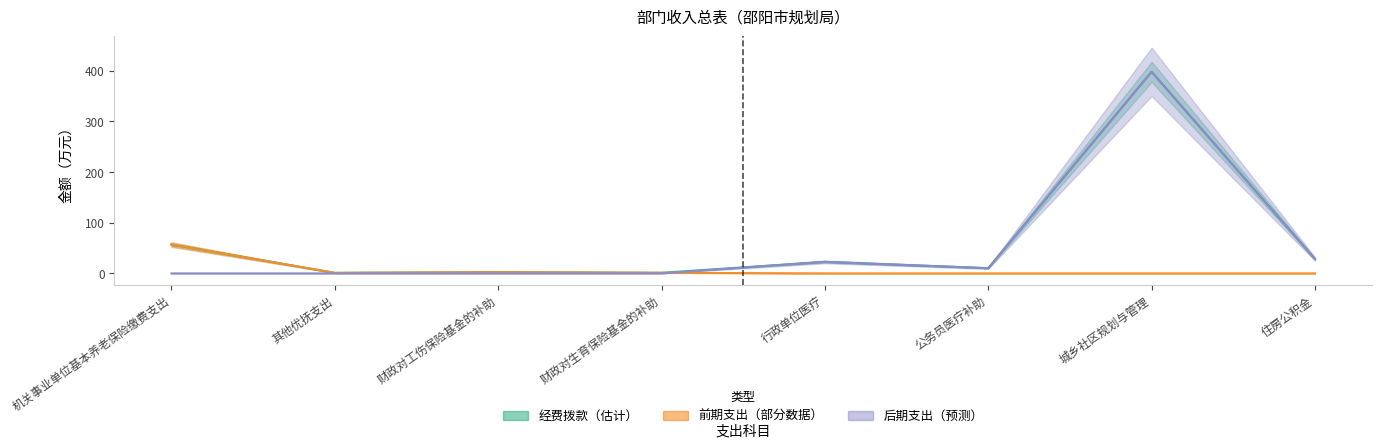

What is the difference between the 经费拨款 values at 城乡社区规划与管理 and 公务员医疗补助?

387.6